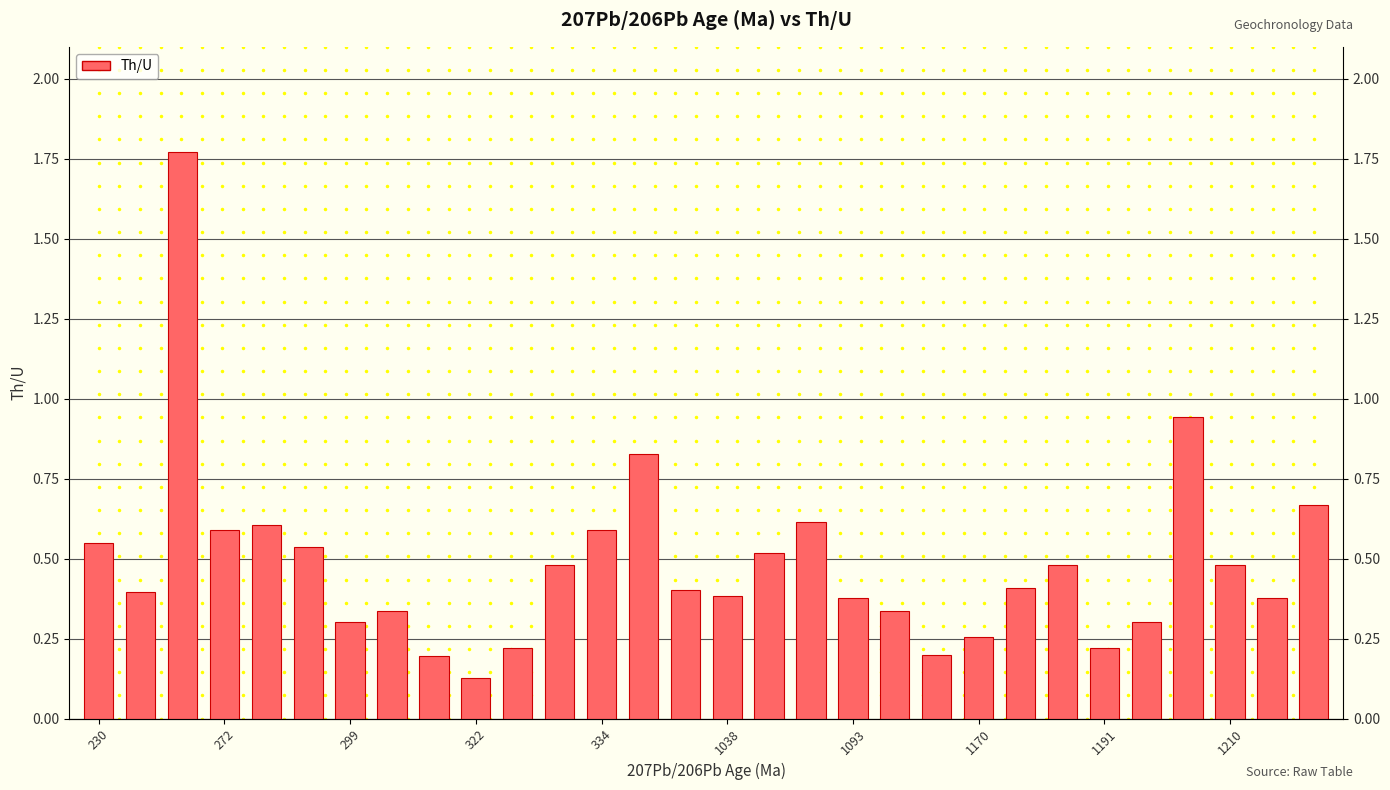

True or false: the data shows 0.5 at 11.

True